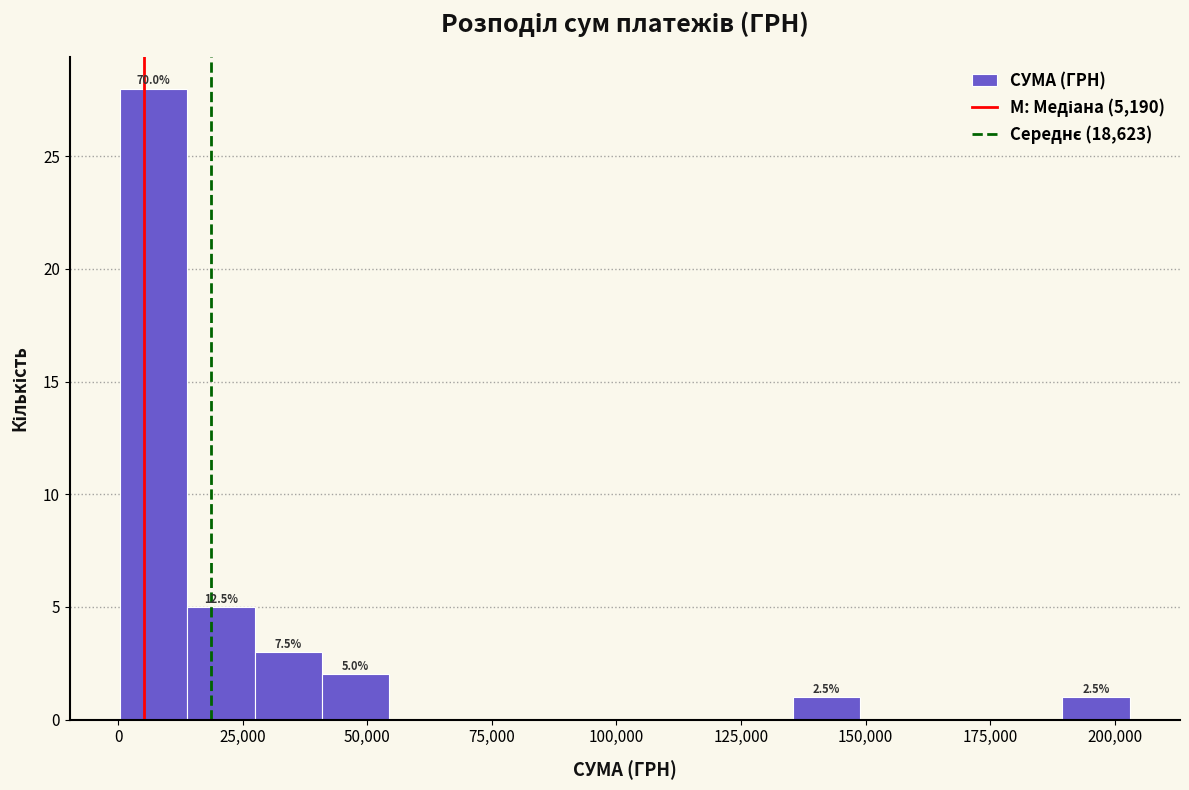

Around what value on the x-axis is the tallest bar? Give the approximate position of its centre, as read against the axis.

5000